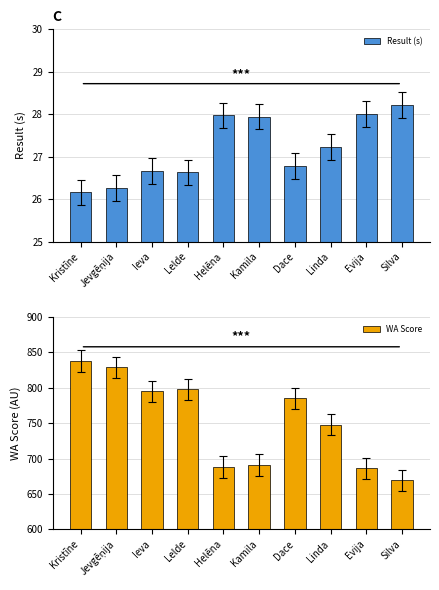

What is the value of the WA Score bar at the 9th from the left?

686